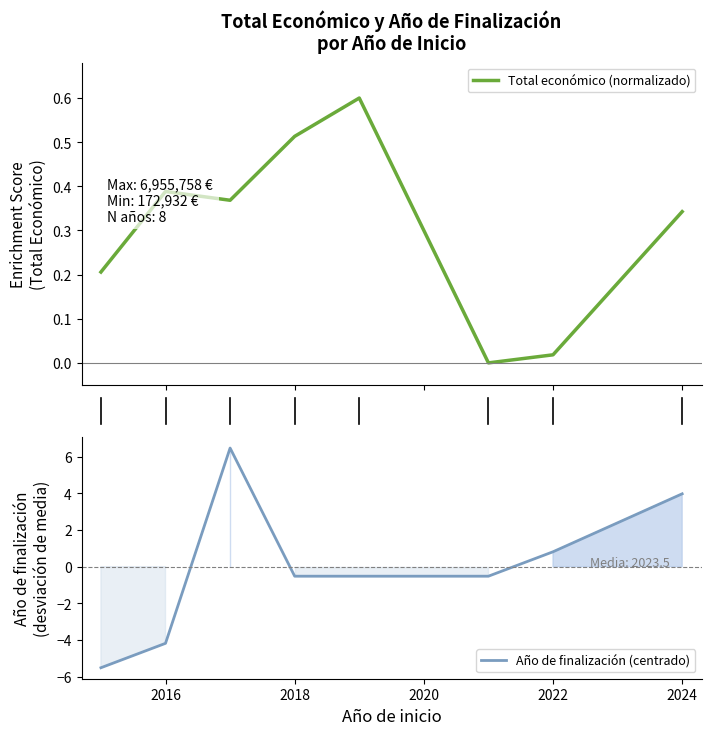

Reading left to right, transcribe all the data shown in this chart.

Total económico (normalizado): 0.2	0.4	0.4	0.5	0.6	0.0	0.0	0.3
Año de finalización (centrado): -5.5	-4.2	6.5	-0.5	-0.5	-0.5	0.8	4.0